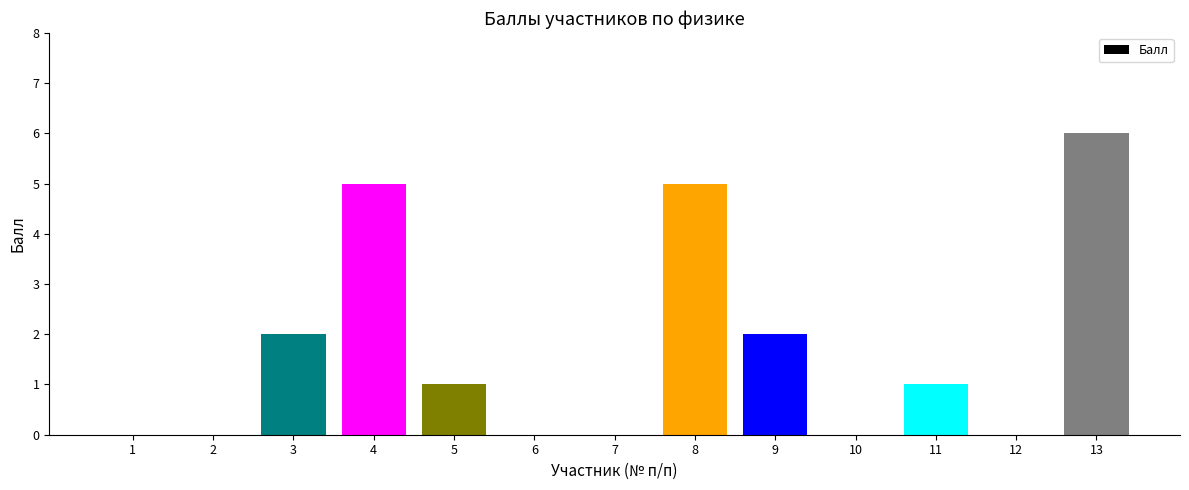

Count the values in the range 0 to 2.

10